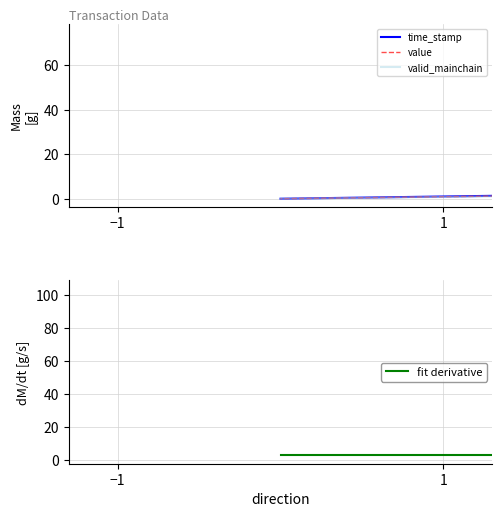

What is the value of the fit derivative point at the 4th from the left?

3.0